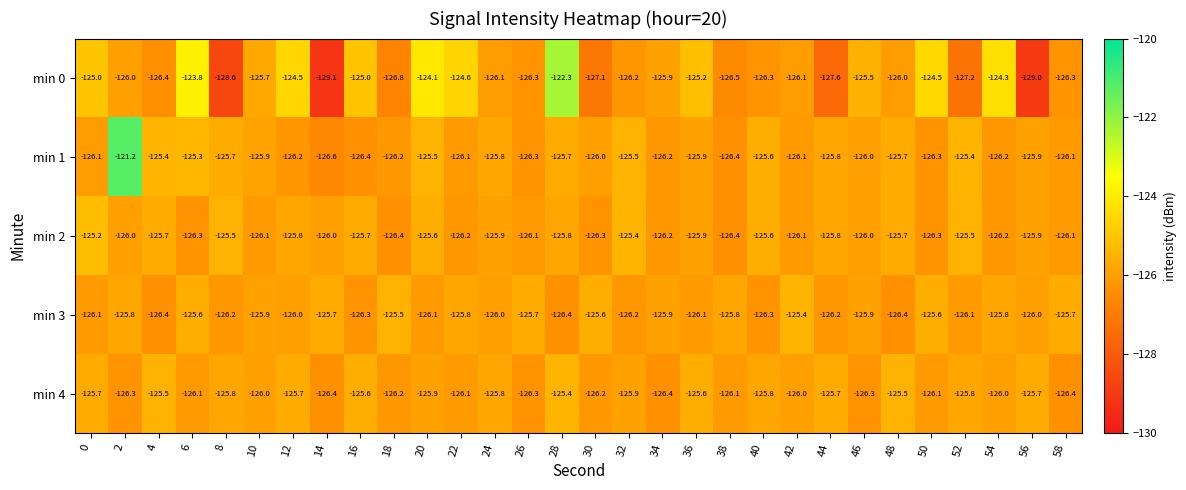

What is the average value of the min 1 series?

-125.8